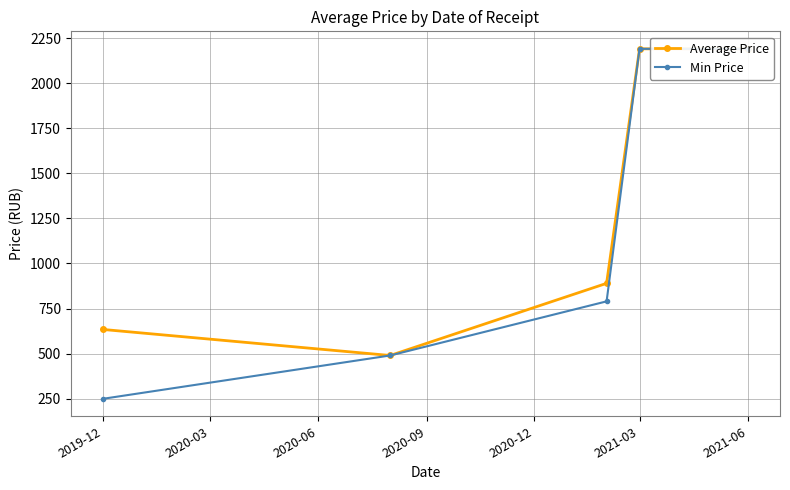

Reading right to left, list all the values displayed in this chart.

Average Price: 2190.0	2190.0	890.0	490.0	634.2
Min Price: 2190.0	2190.0	790.0	490.0	250.0